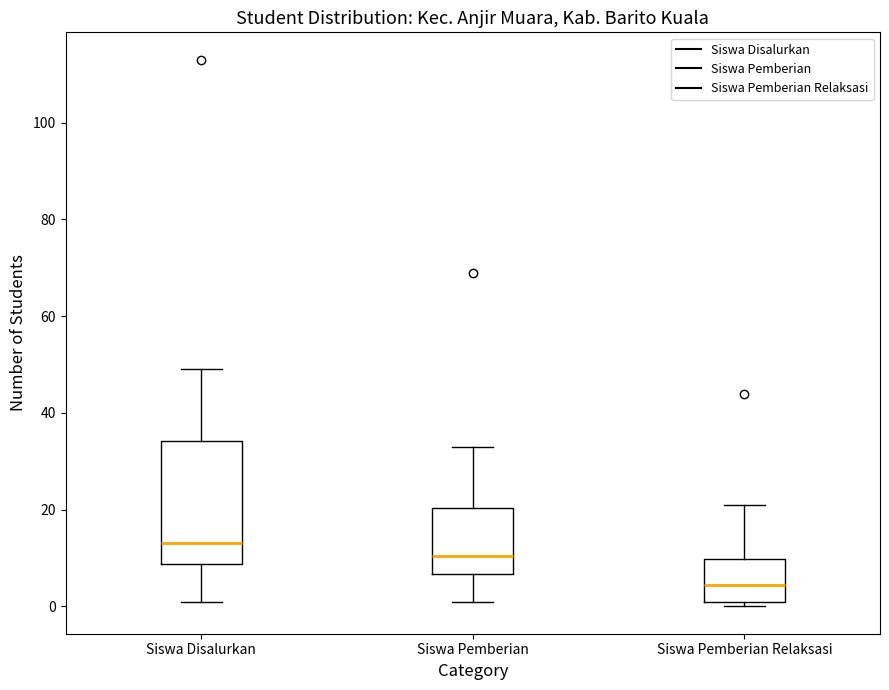

Reading left to right, transcribe this box plot: for each box, give where its median line is, the range the box spans, and where its two whiskers end, as read against the y-axis. The values are not printed on the chart, so give them approximately, as read against the axis.

Siswa Disalurkan: median 14, box 8 to 34, whiskers 2 to 50
Siswa Pemberian: median 10, box 6 to 20, whiskers 2 to 34
Siswa Pemberian Relaksasi: median 4, box 2 to 10, whiskers 0 to 22